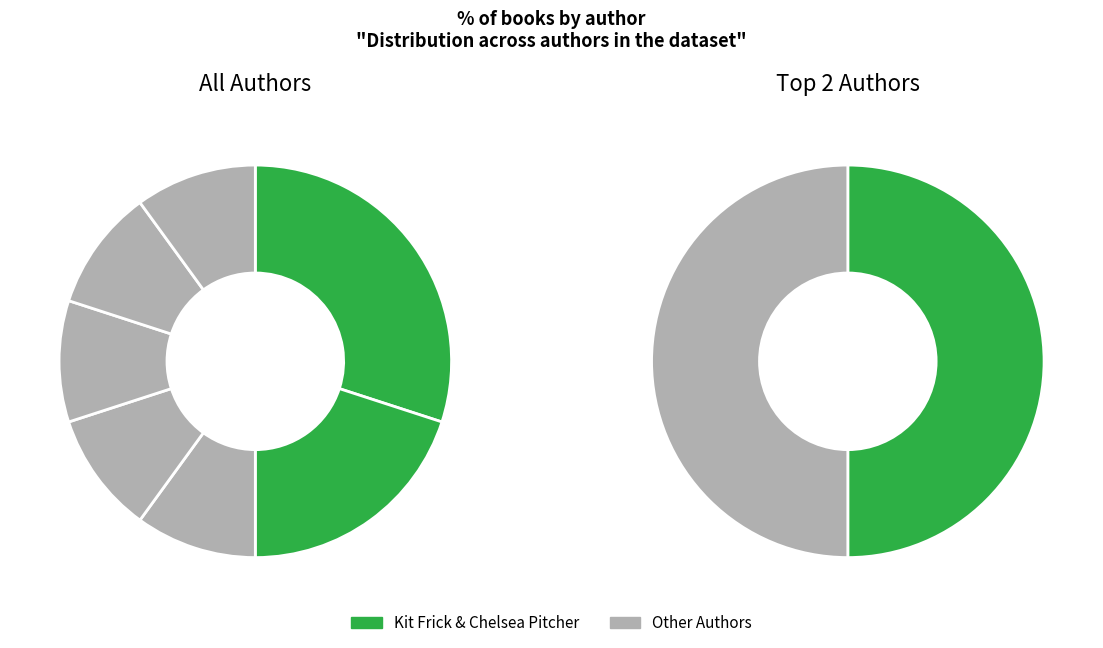

To the nearest percent, what is the difference between the largest and smallest slice percentages?

20%